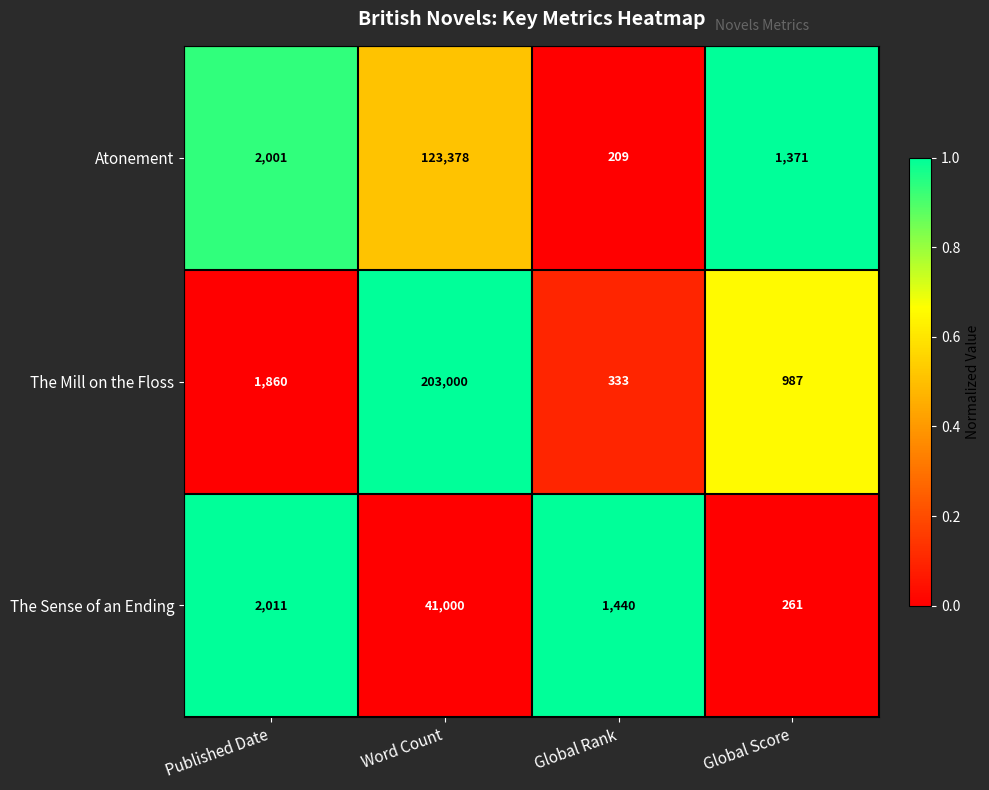

What is the total value across all series at Word Count?

367378